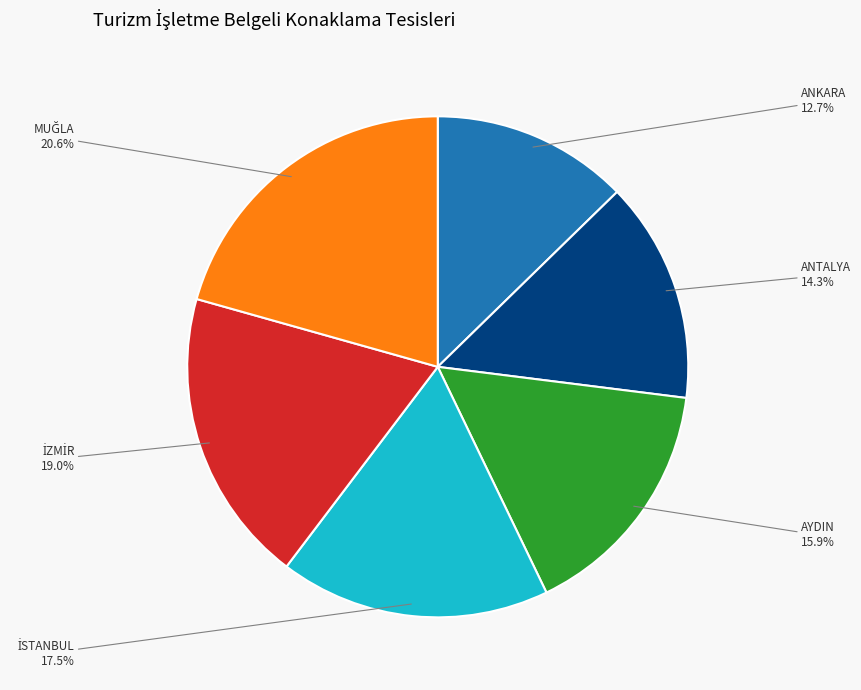

To the nearest percent, what is the difference between the largest and smallest slice percentages?

8%